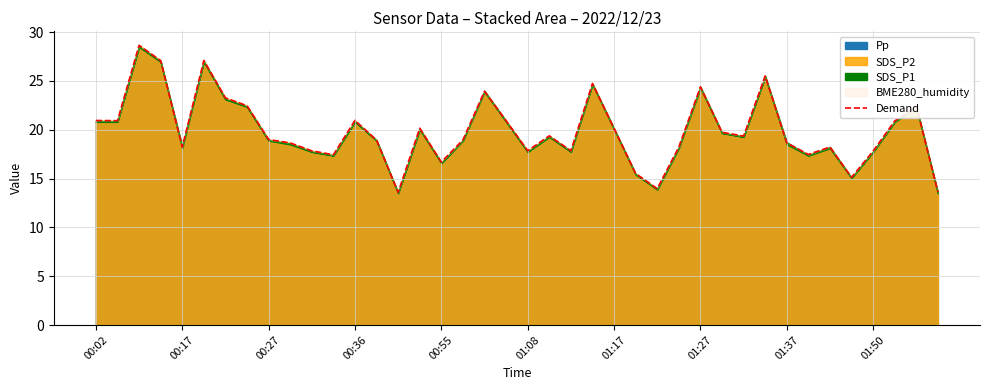

Where does the data first go above 19?

00:02